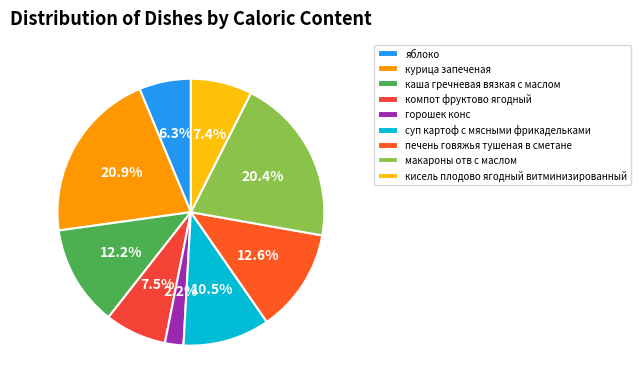

Between компот фруктово ягодный and курица запеченая, which is larger?

курица запеченая